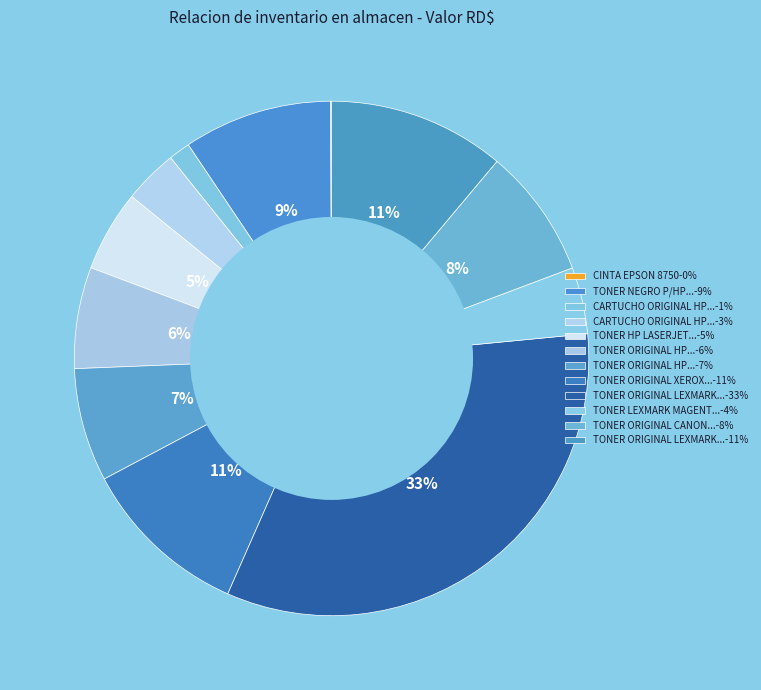

To the nearest percent, what is the average slice percentage?

8%